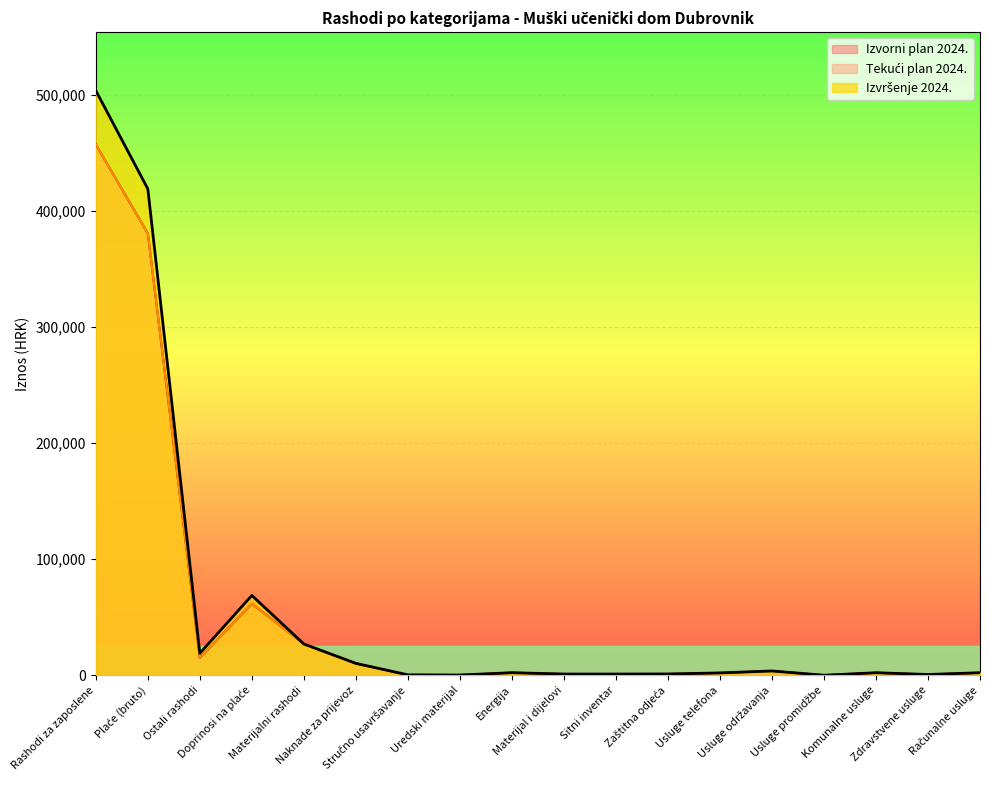

True or false: Tekući plan 2024. has more than 0 points higher than both neighbors.

True